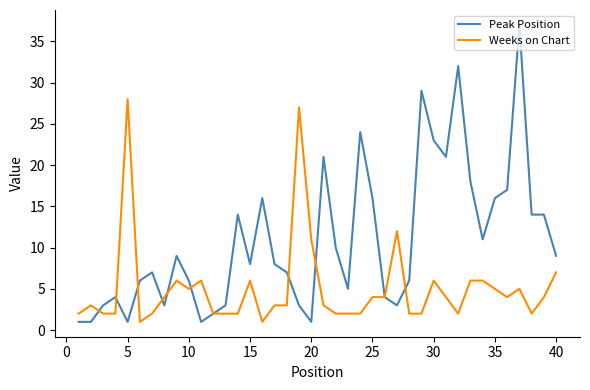

Which series has the widest spread of values?

Peak Position